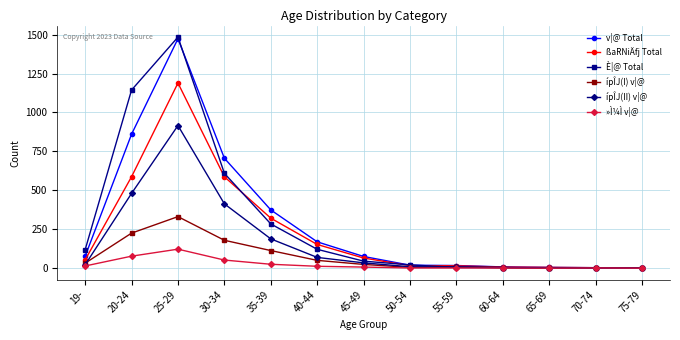

What is the average value of the ípÎJ(II) v|@ series?

165